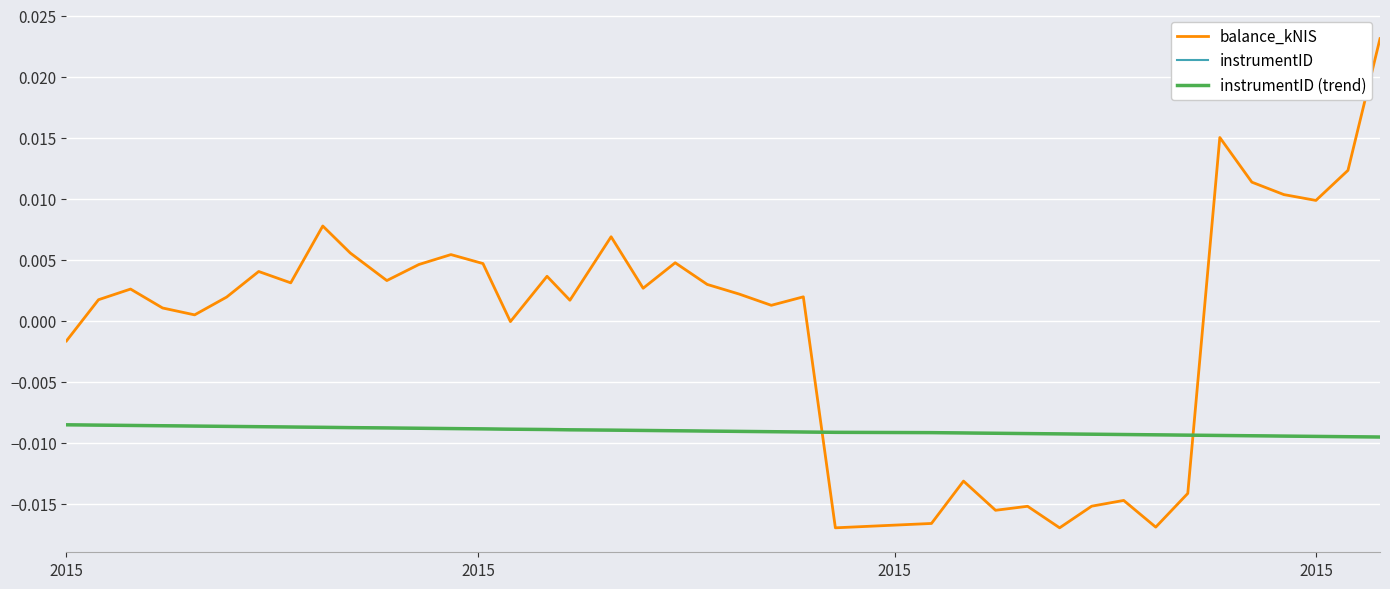

Which series has the largest total across all categories?

balance_kNIS